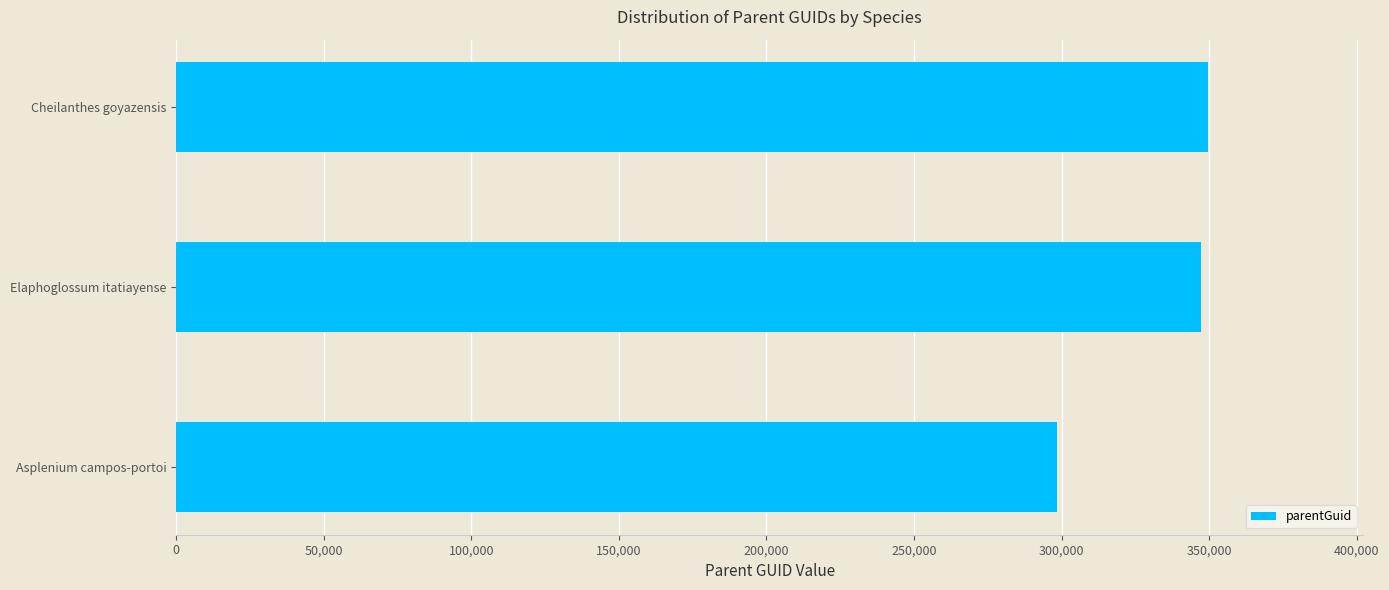

What is the ratio of the value at Cheilanthes goyazensis to the value at Asplenium campos-portoi?

1.2